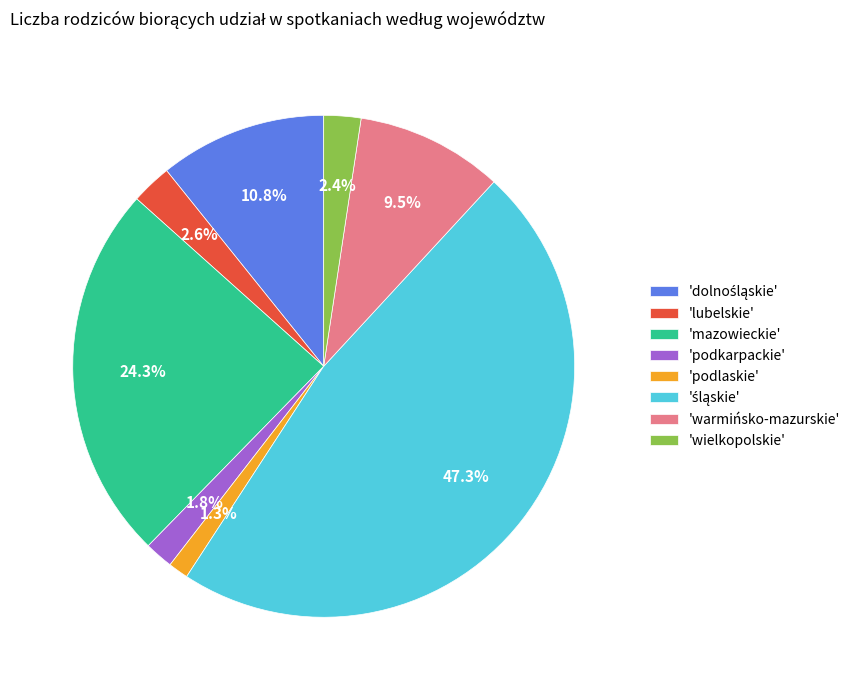

Does any single category account for the majority?

No